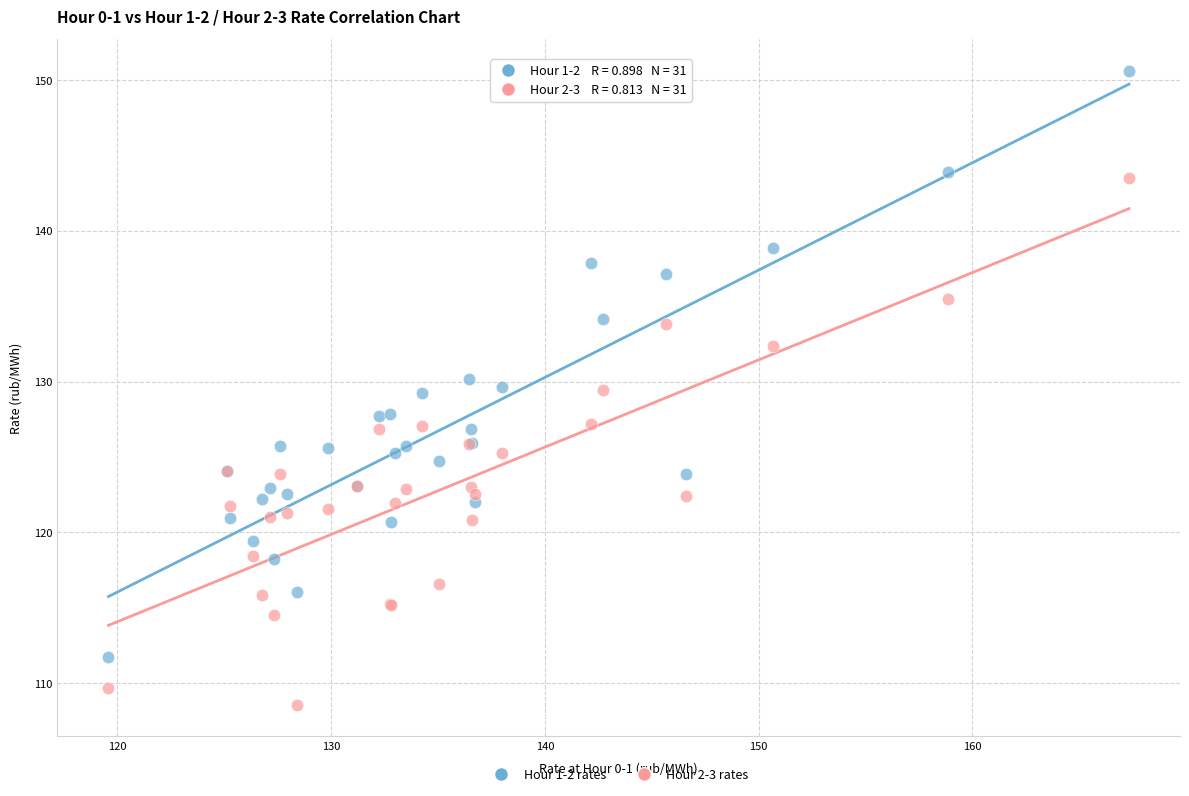

Which series reaches the maximum Y coordinate?

Hour 1-2 rates